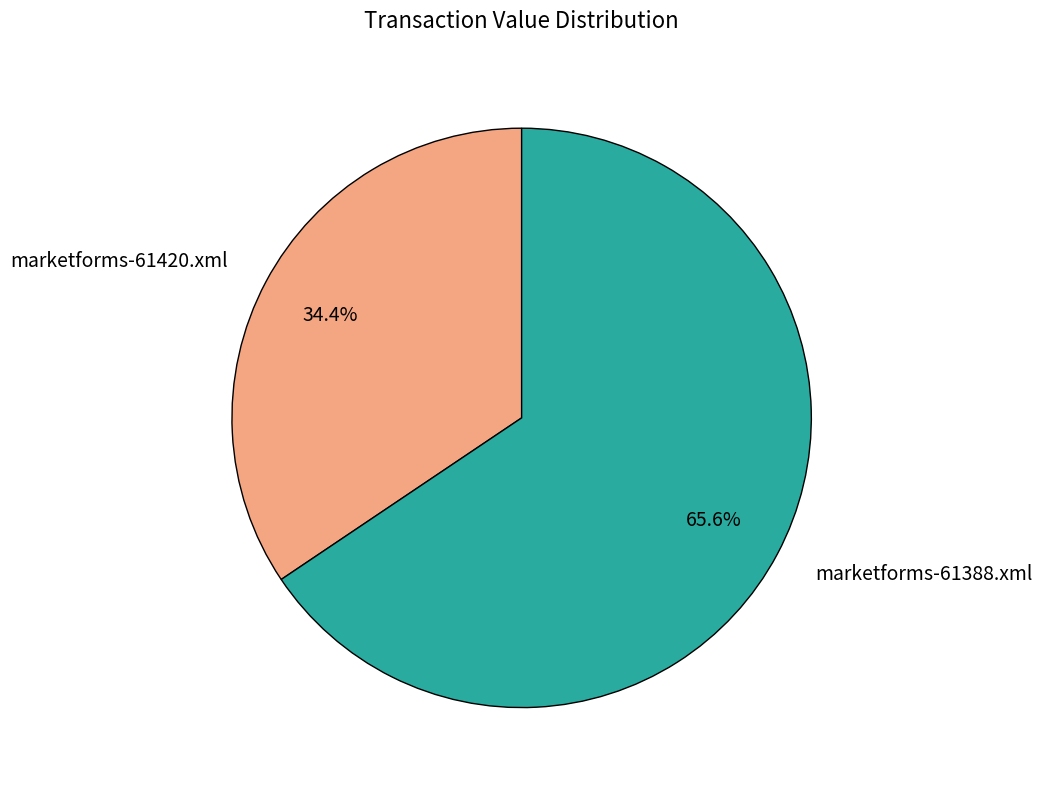

The marketforms-61420.xml slice represents 34% of the pie. True or false?

True